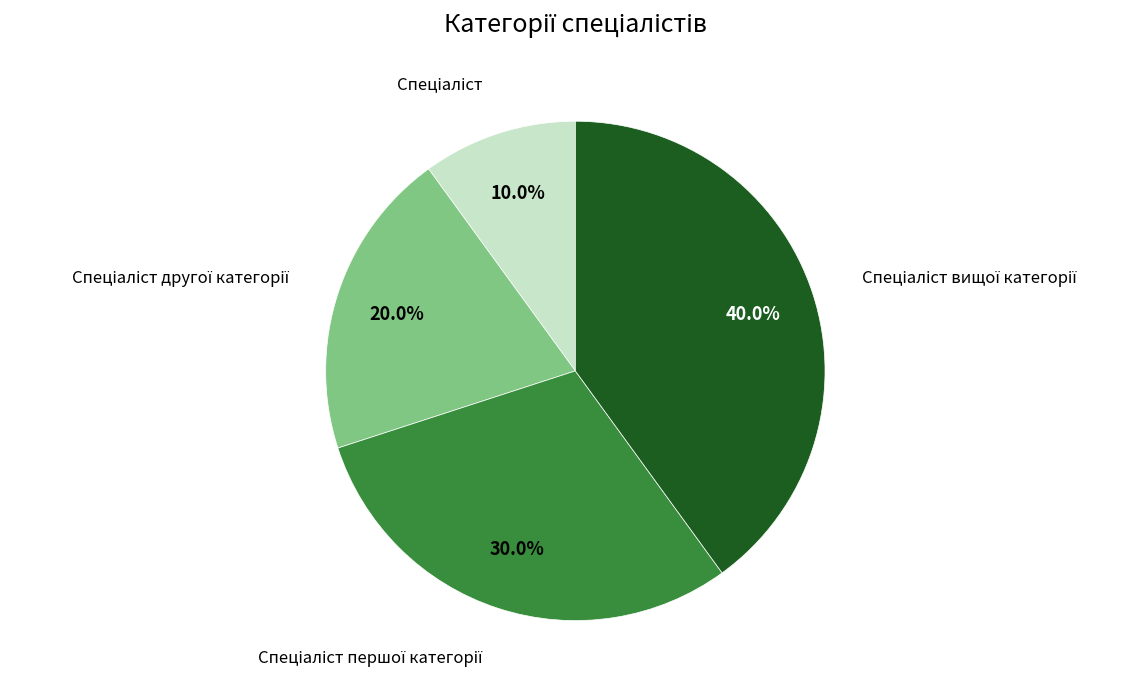

Does any single category account for the majority?

No